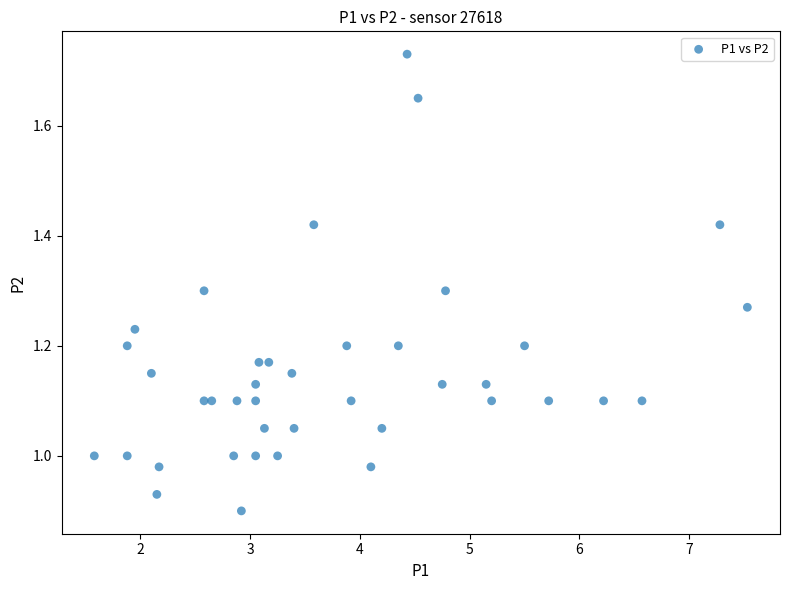

What is the range of Y values (max minus min)?

0.8